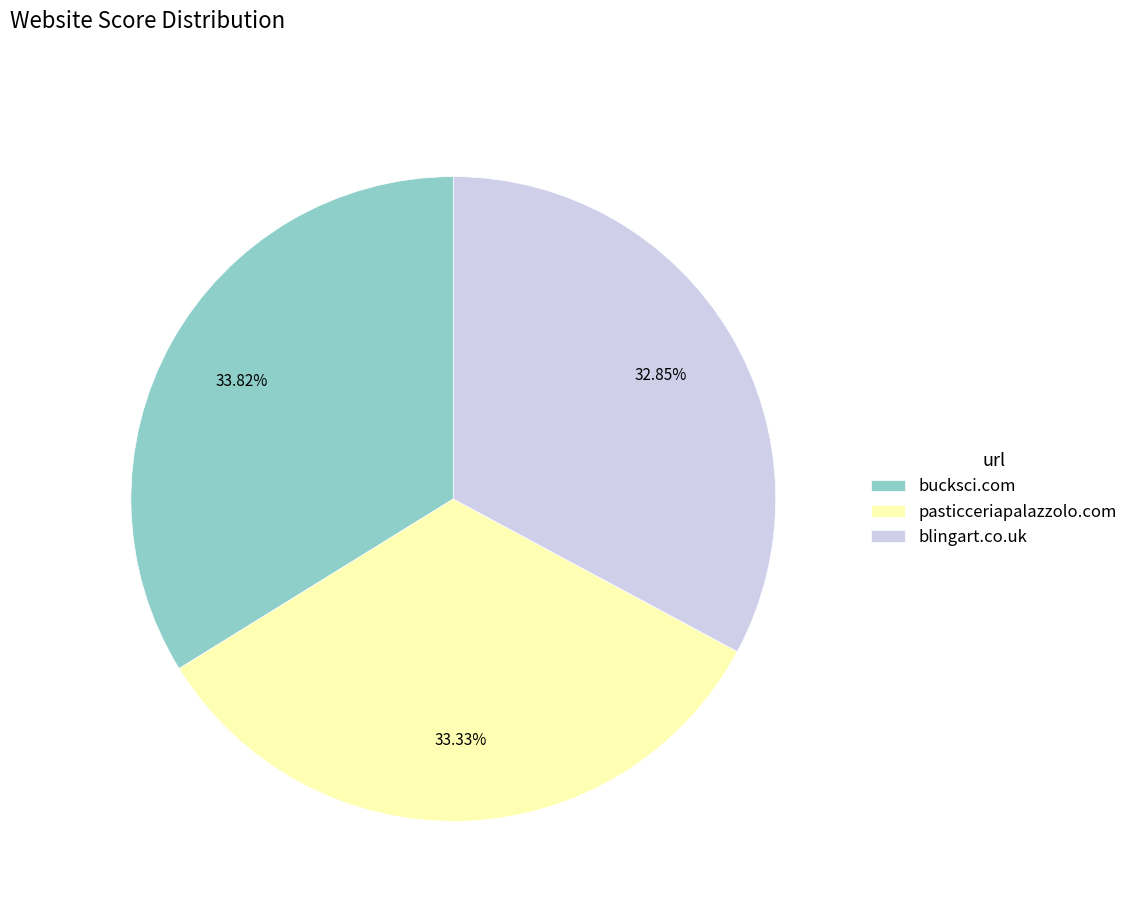

To the nearest percent, what is the combined percentage of pasticceriapalazzolo.com and blingart.co.uk?

66%